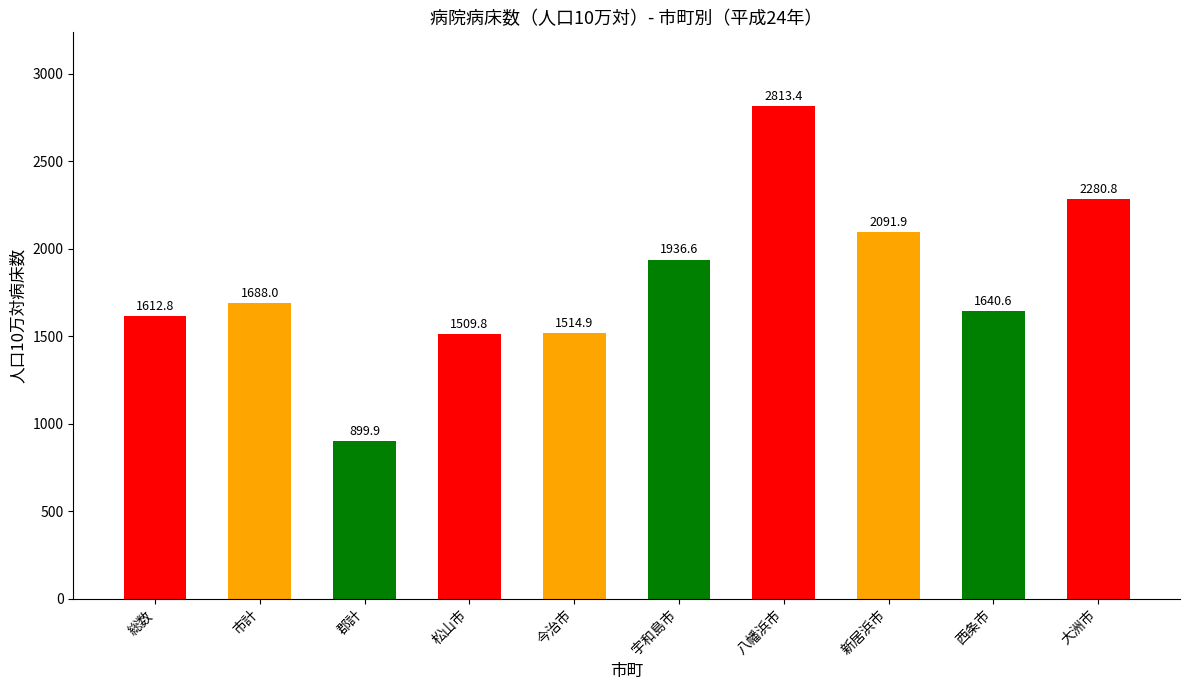

List the labels in order of value, smallest first.

郡計, 松山市, 今治市, 総数, 西条市, 市計, 宇和島市, 新居浜市, 大洲市, 八幡浜市